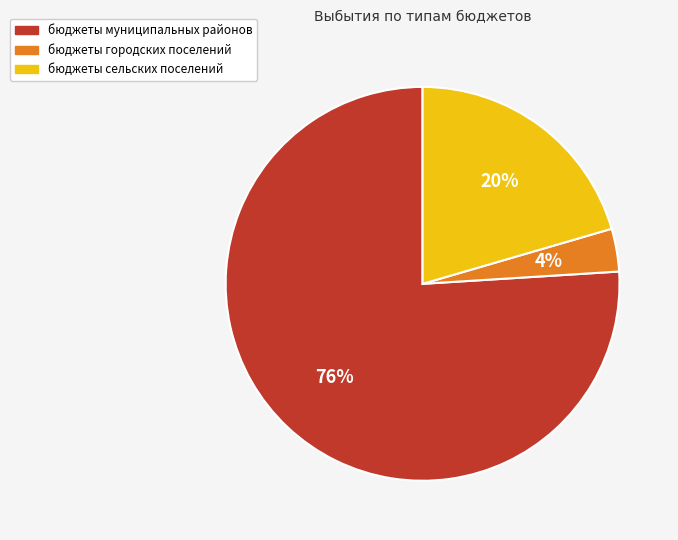

Rank the categories by value from highest to lowest.

бюджеты муниципальных районов, бюджеты сельских поселений, бюджеты городских поселений